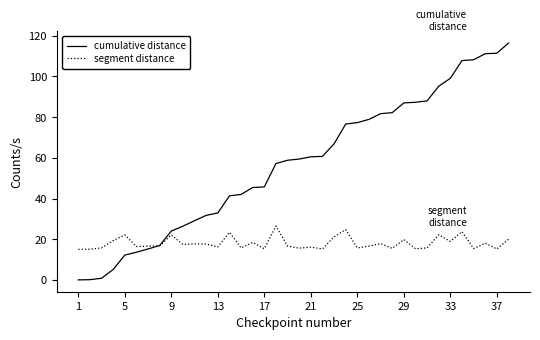

Which series has the widest spread of values?

cumulative distance